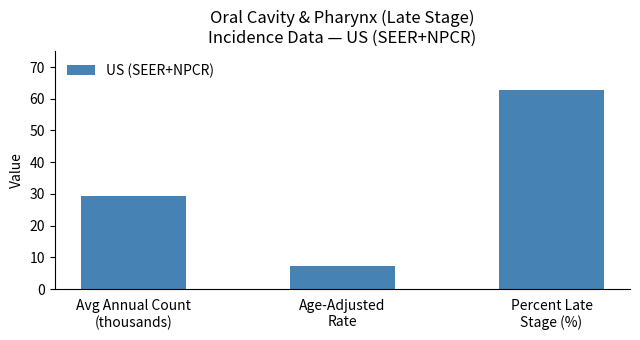

Which category has the highest value across all series?

Percent Late
Stage (%)